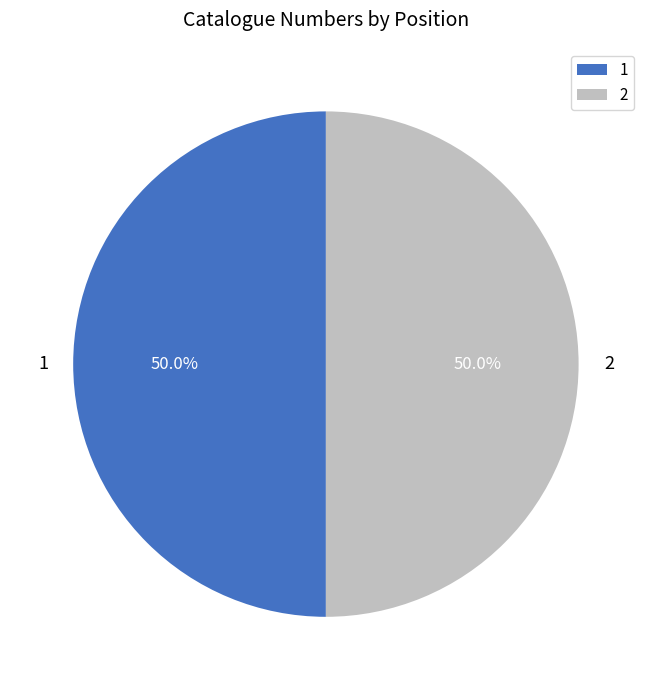

To the nearest percent, what percentage of the pie is 2?

50%